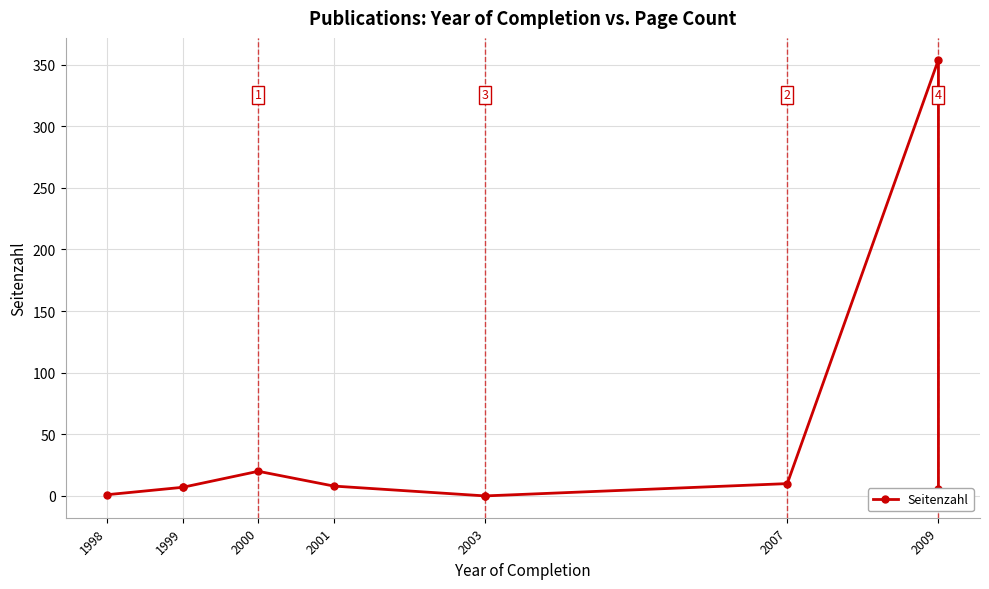

What is the difference between the maximum and minimum values?

354.0